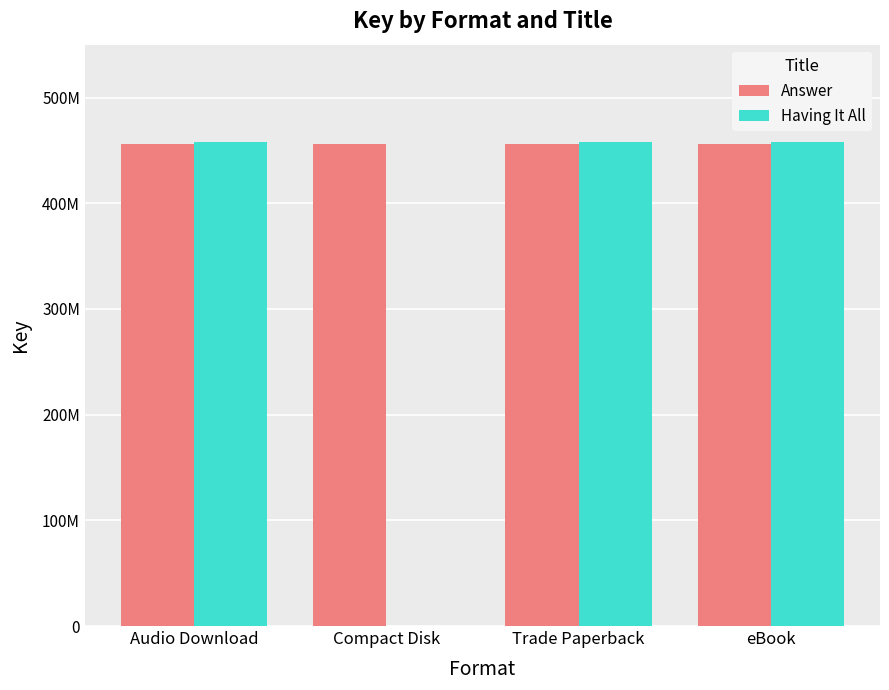

List the series in order of their peak value, highest first.

Having It All, Answer